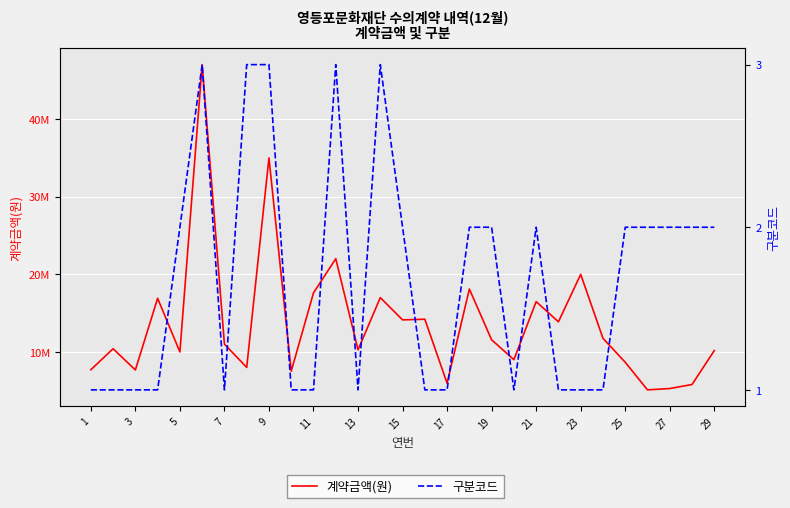

What is the minimum value shown in the chart?

1